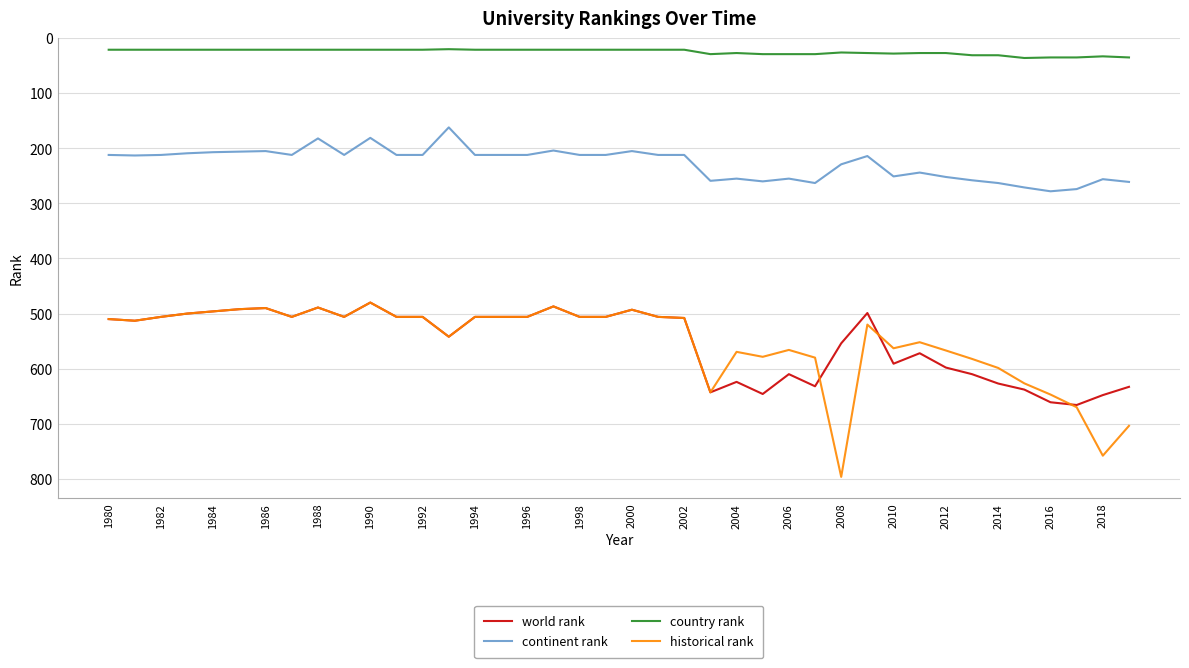

Which series has the largest range (max minus min)?

historical rank